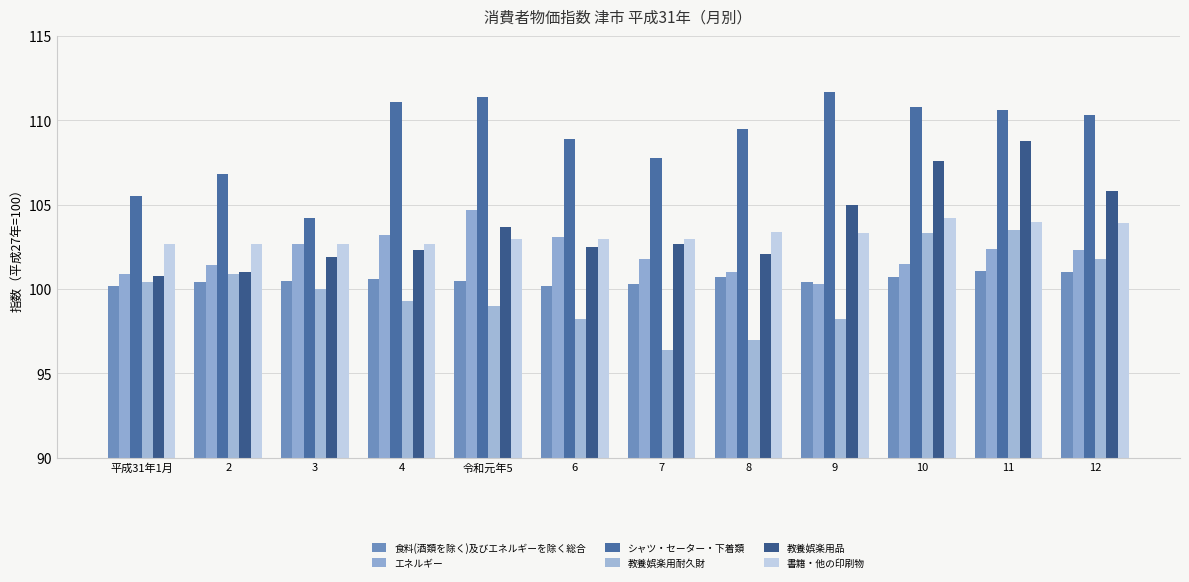

What position from the right is 7?

6